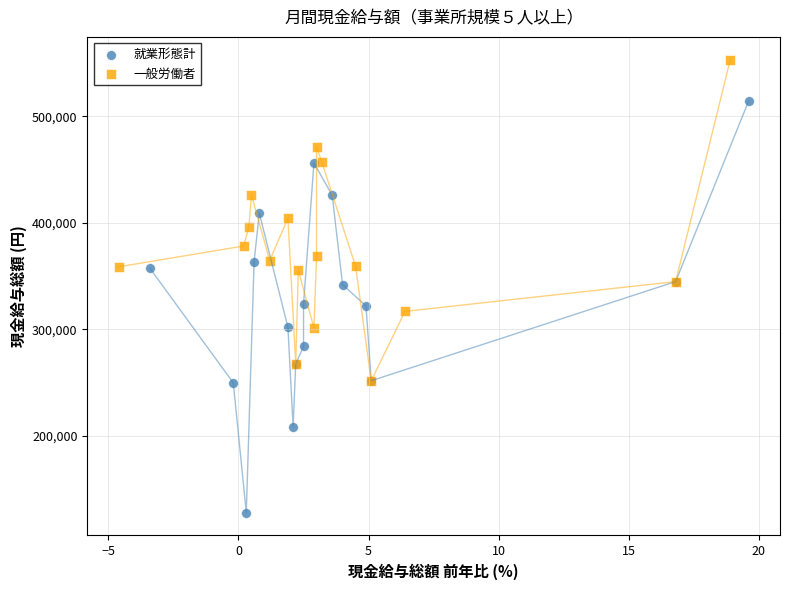

Which series contains the lowest Y value?

就業形態計